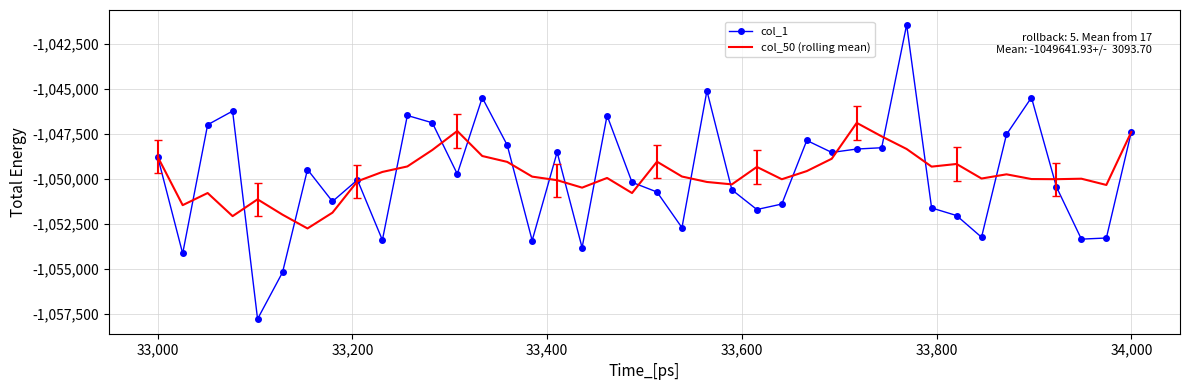

What are all the series names shown in the legend?

col_1, col_50 (rolling mean)